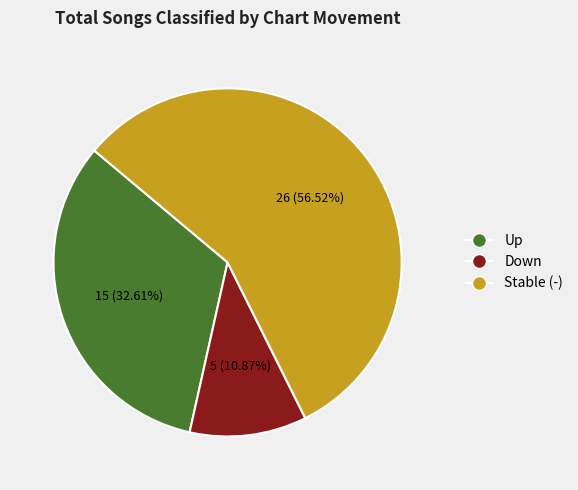

Combined, do Stable (-) and Down account for over 50%?

Yes